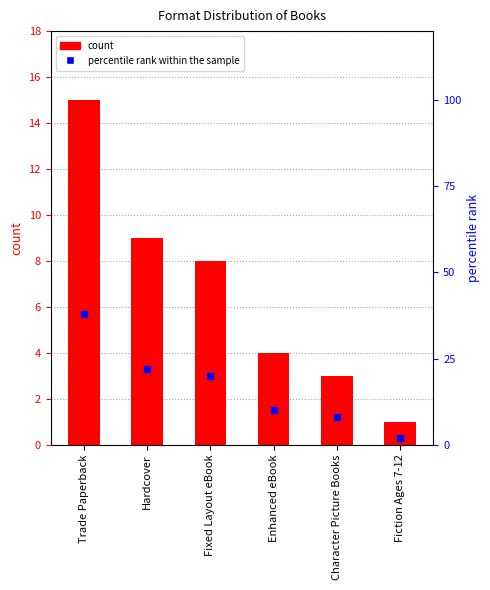

Where does the percentile rank within the sample series first go above 20?

Trade Paperback